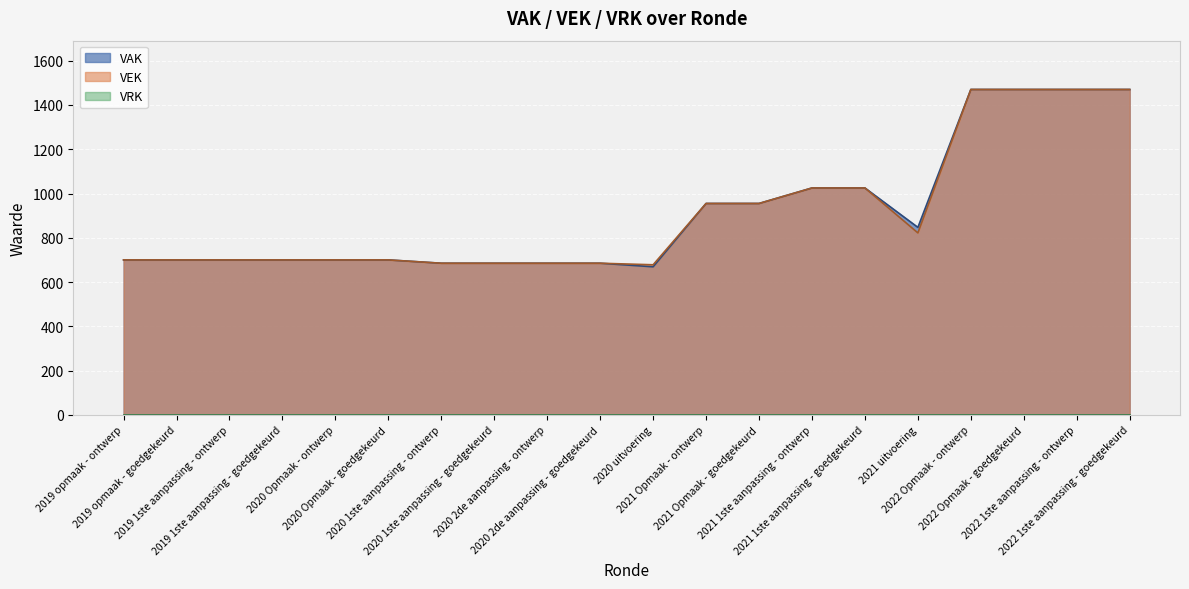

What is the difference between the second highest and second lowest values in the VEK series?

785